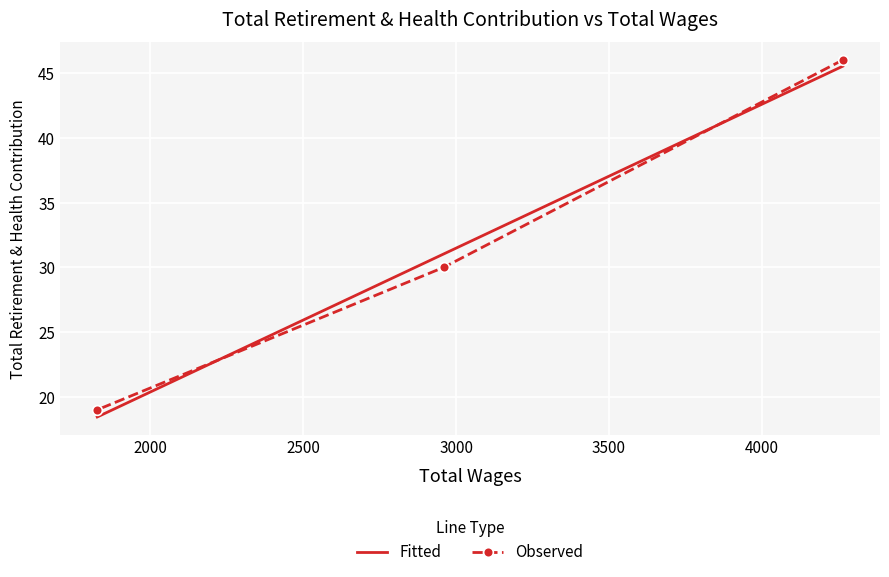

Rank the categories by value from highest to lowest.

4264.0, 2960.0, 1827.0